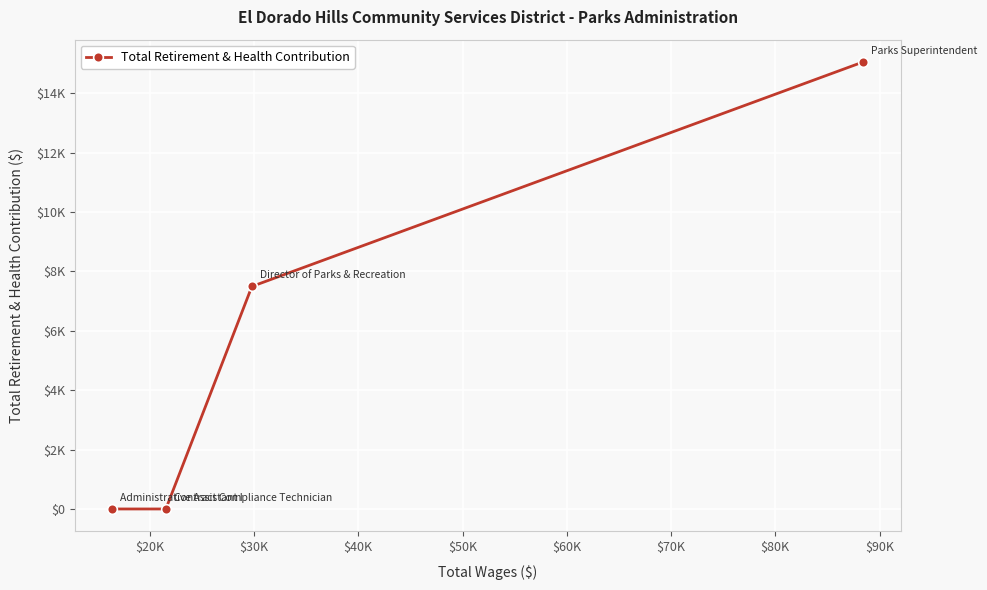

What is the average value?

5635